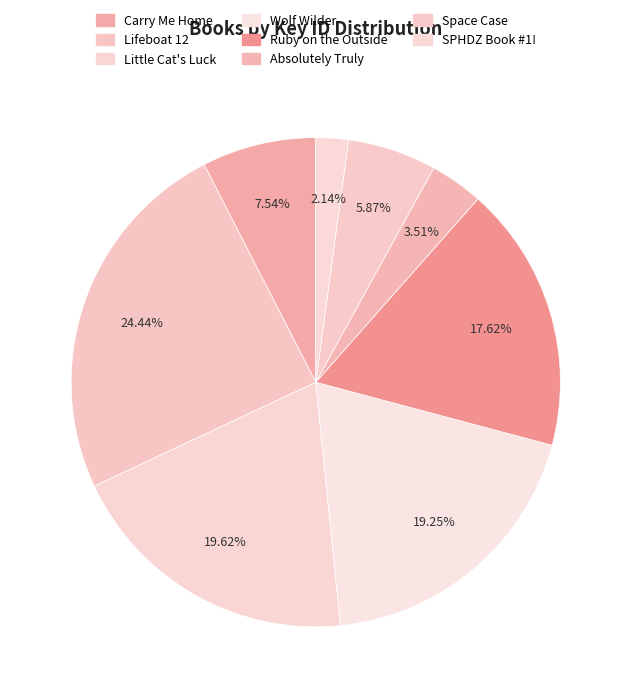

Count the number of slices in the pie.

8